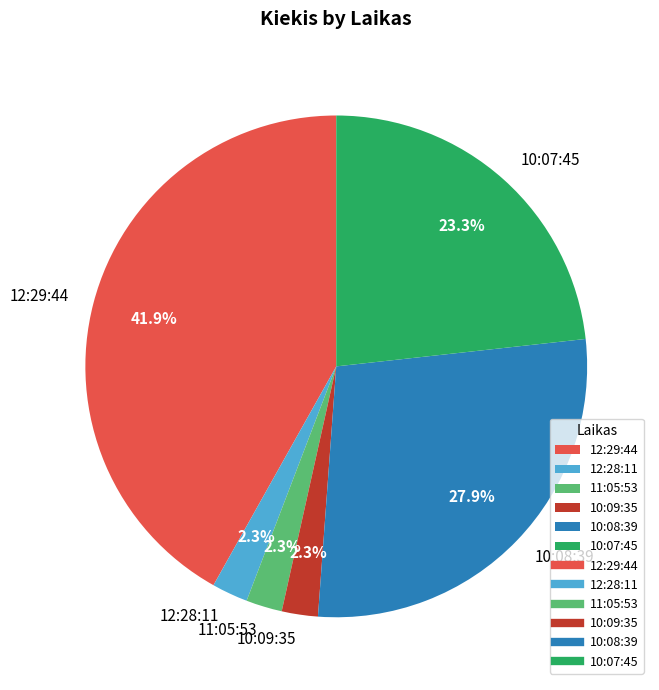

To the nearest percent, what portion does 10:07:45 represent?

23%